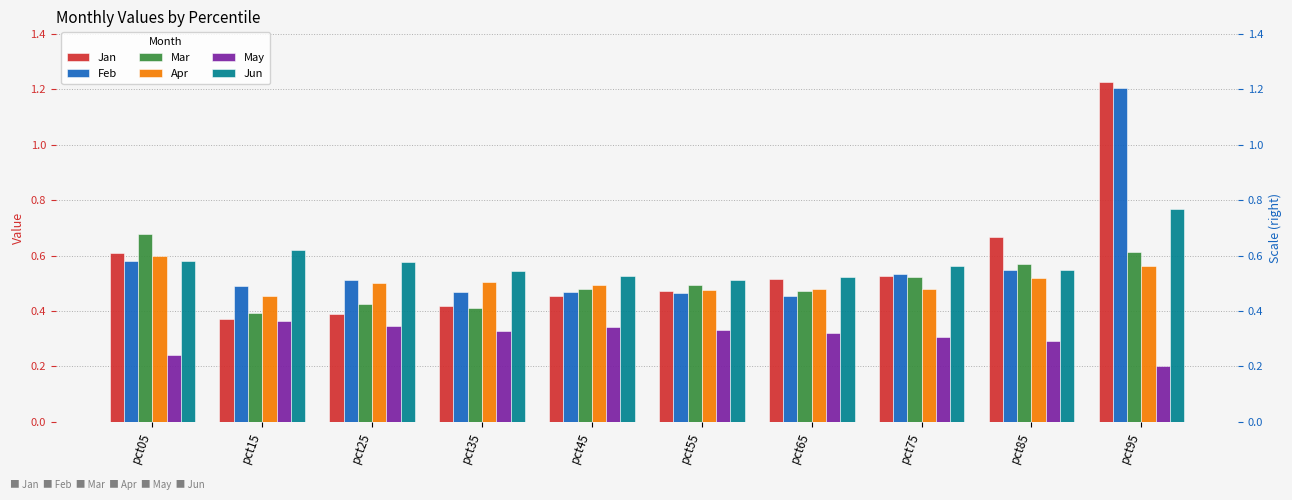

Is the value of May at pct35 greater than the value of Jun at pct75?

No